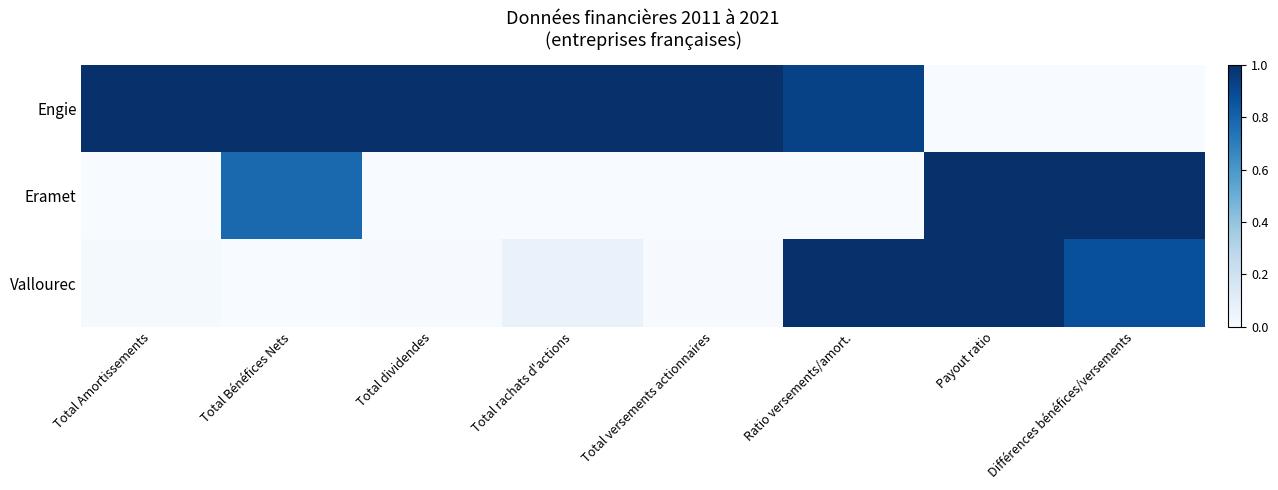

Reading left to right, list all the values displayed in this chart.

Engie: Total Amortissements=1.0	Total Bénéfices Nets=1.0	Total dividendes=1.0	Total rachats d'actions=1.0	Total versements actionnaires=1.0	Ratio versements/amort.=0.9	Payout ratio=0.0	Différences bénéfices/versements=0.0
Eramet: Total Amortissements=0.0	Total Bénéfices Nets=0.8	Total dividendes=0.0	Total rachats d'actions=0.0	Total versements actionnaires=0.0	Ratio versements/amort.=0.0	Payout ratio=1.0	Différences bénéfices/versements=1.0
Vallourec: Total Amortissements=0.0	Total Bénéfices Nets=0.0	Total dividendes=0.0	Total rachats d'actions=0.1	Total versements actionnaires=0.0	Ratio versements/amort.=1.0	Payout ratio=1.0	Différences bénéfices/versements=0.9